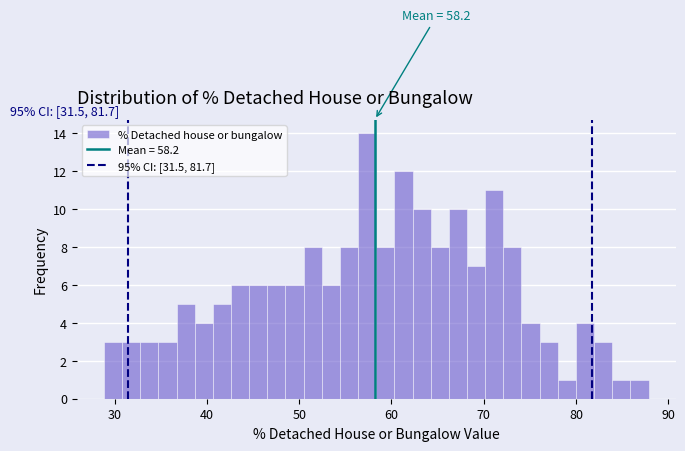

Around what value on the x-axis is the tallest bar? Give the approximate position of its centre, as read against the axis.

57